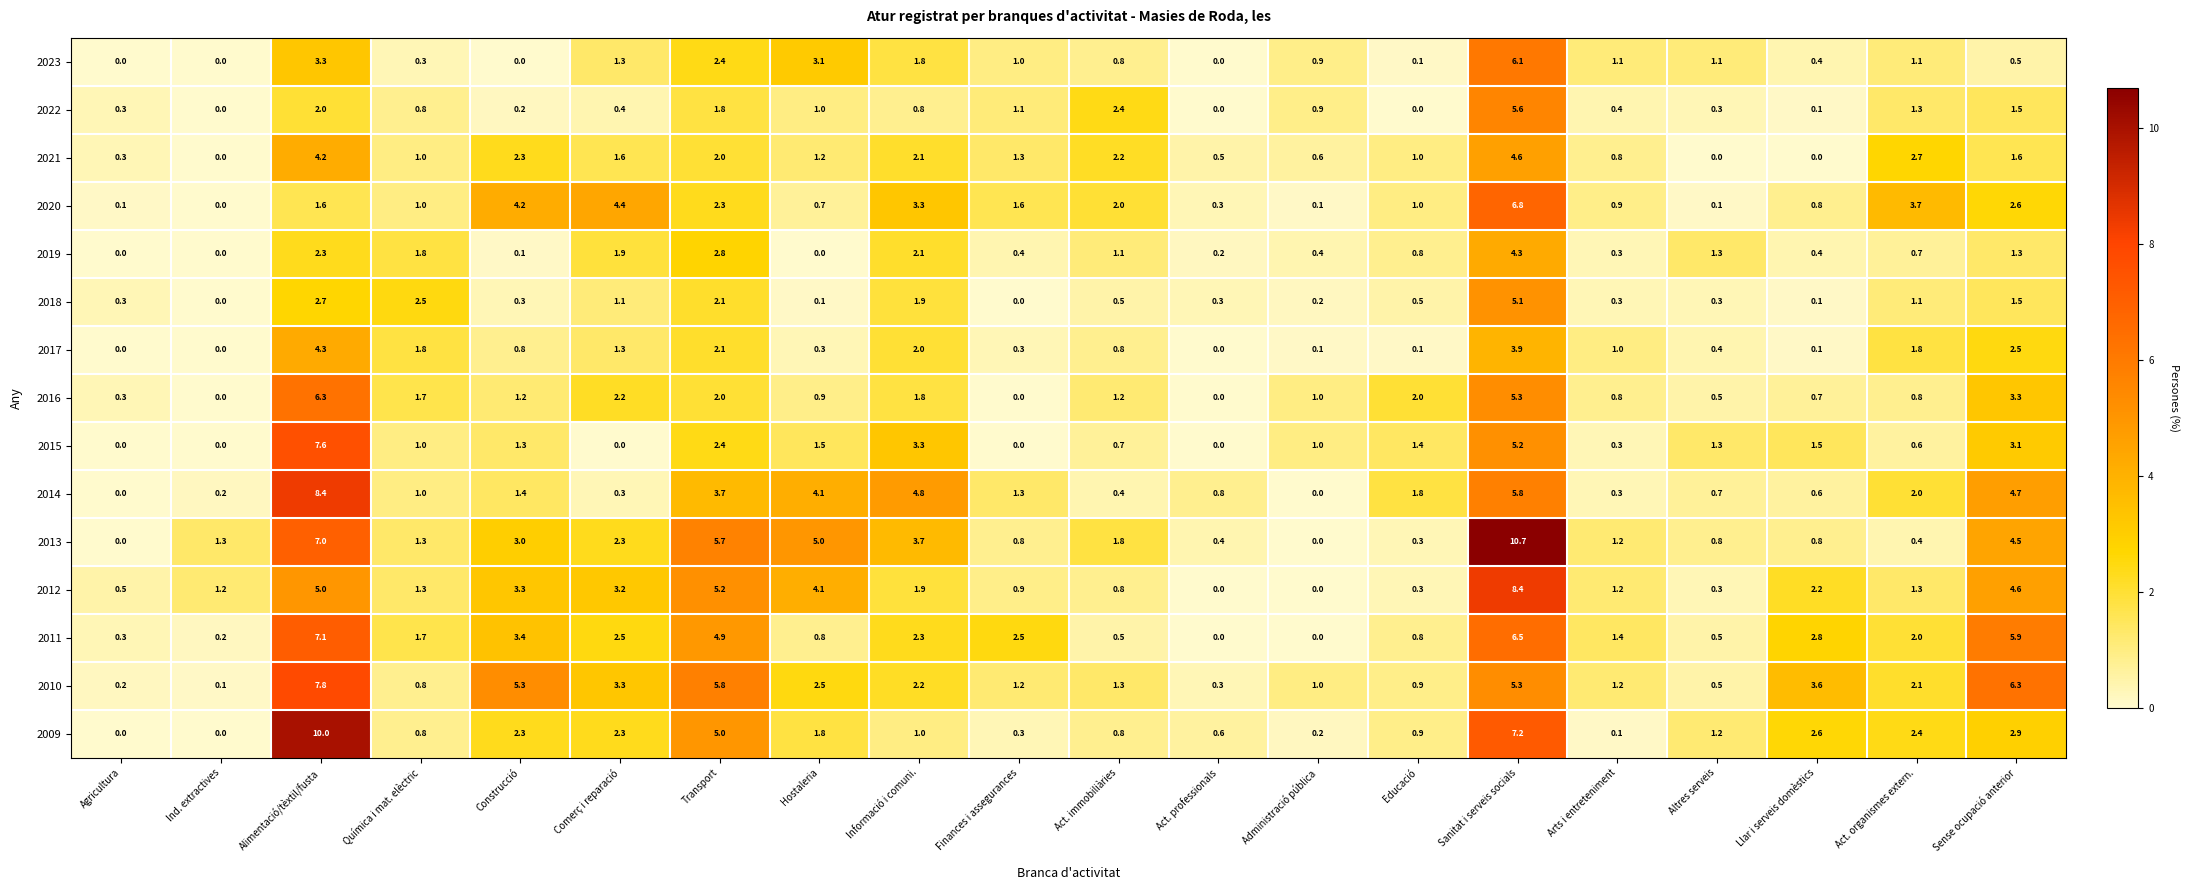

Is it true that 2019 equals 2.3 at Alimentació/tèxtil/fusta?

True